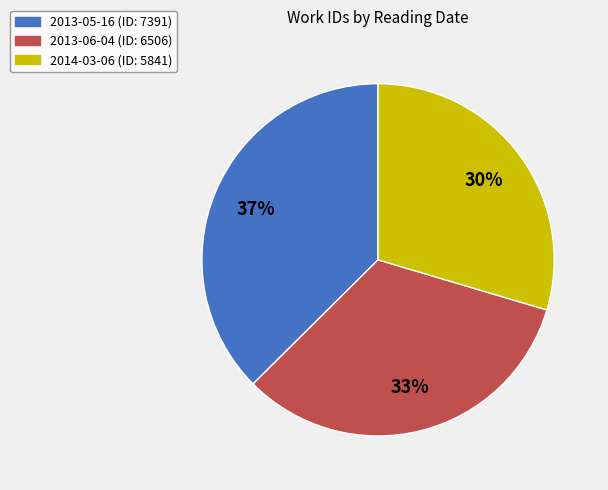

Between 2013-06-04 and 2013-05-16, which is larger?

2013-05-16